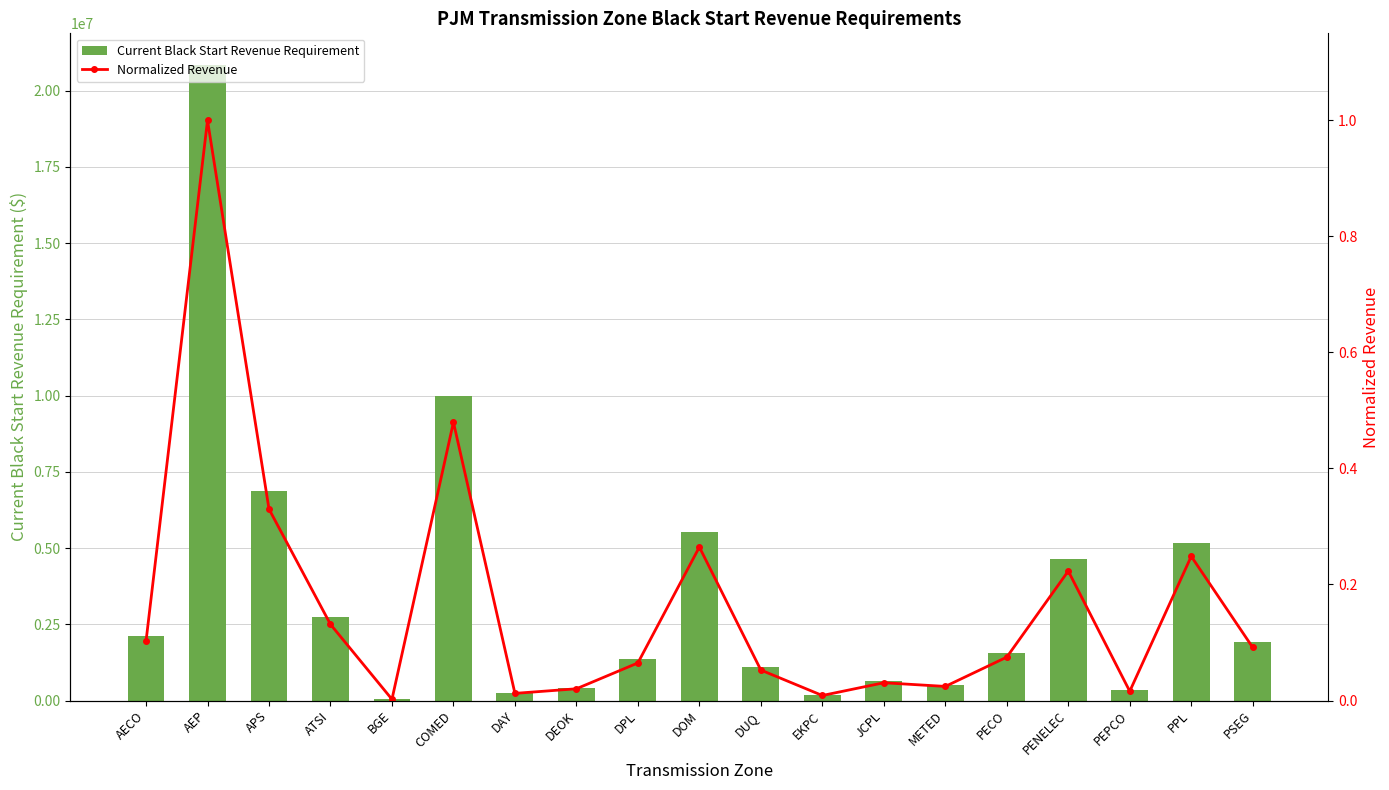

Reading left to right, extract all data points from this chart.

Current Black Start Revenue Requirement: AECO=2129574.0	AEP=20839756.4	APS=6877167.1	ATSI=2735877.1	BGE=44114.4	COMED=9994225.0	DAY=256738.1	DEOK=422076.7	DPL=1350310.0	DOM=5511907.2	DUQ=1094000.9	EKPC=180451.9	JCPL=638046.3	METED=506551.0	PECO=1558661.3	PENELEC=4650376.0	PEPCO=332592.4	PPL=5179087.3	PSEG=1905835.5
Normalized Revenue: AECO=0.1	AEP=1.0	APS=0.3	ATSI=0.1	BGE=0.0	COMED=0.5	DAY=0.0	DEOK=0.0	DPL=0.1	DOM=0.3	DUQ=0.1	EKPC=0.0	JCPL=0.0	METED=0.0	PECO=0.1	PENELEC=0.2	PEPCO=0.0	PPL=0.2	PSEG=0.1